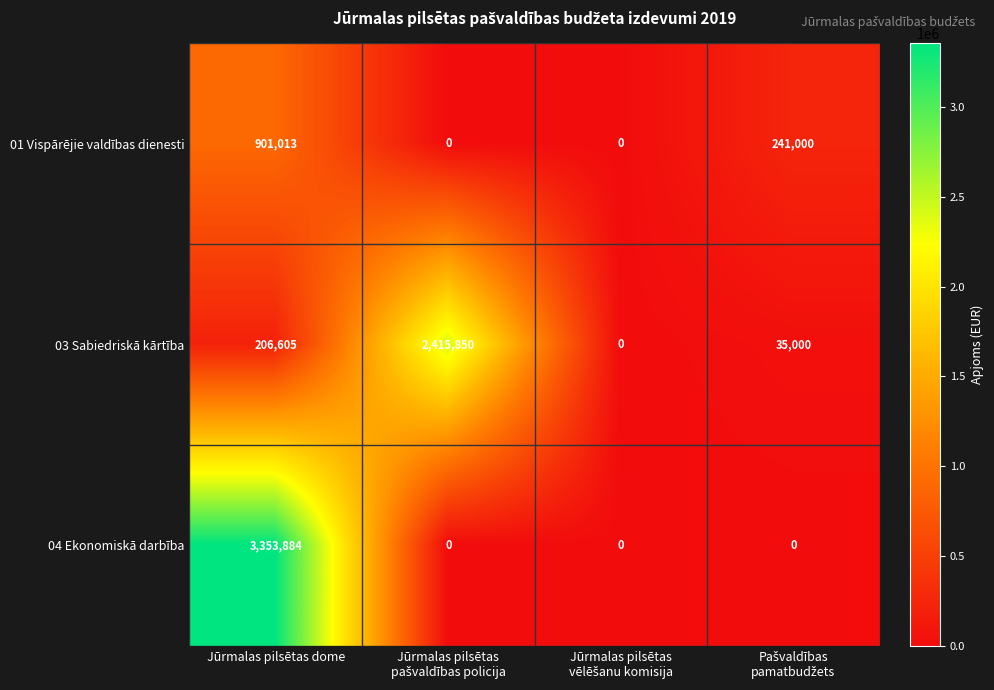

Rank the series by their average value, from lowest to highest.

01 Vispārējie valdības dienesti, 03 Sabiedriskā kārtība, 04 Ekonomiskā darbība